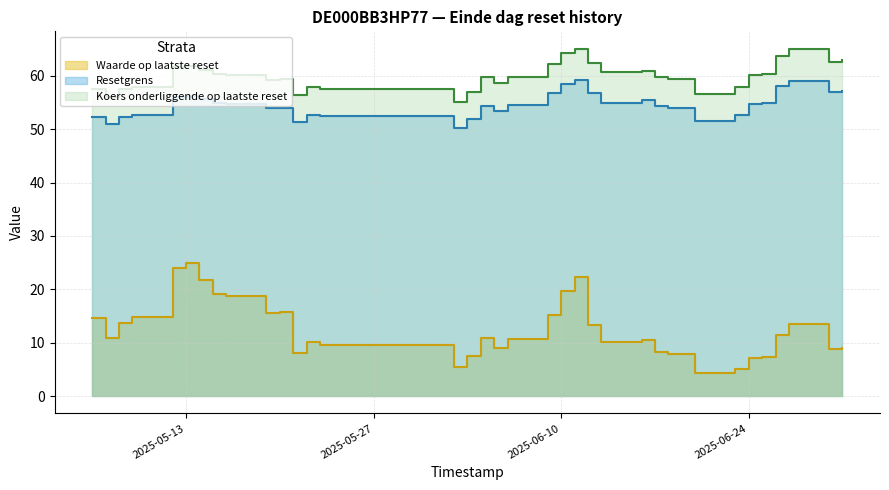

Which category has the lowest value across all series?

2025-06-20